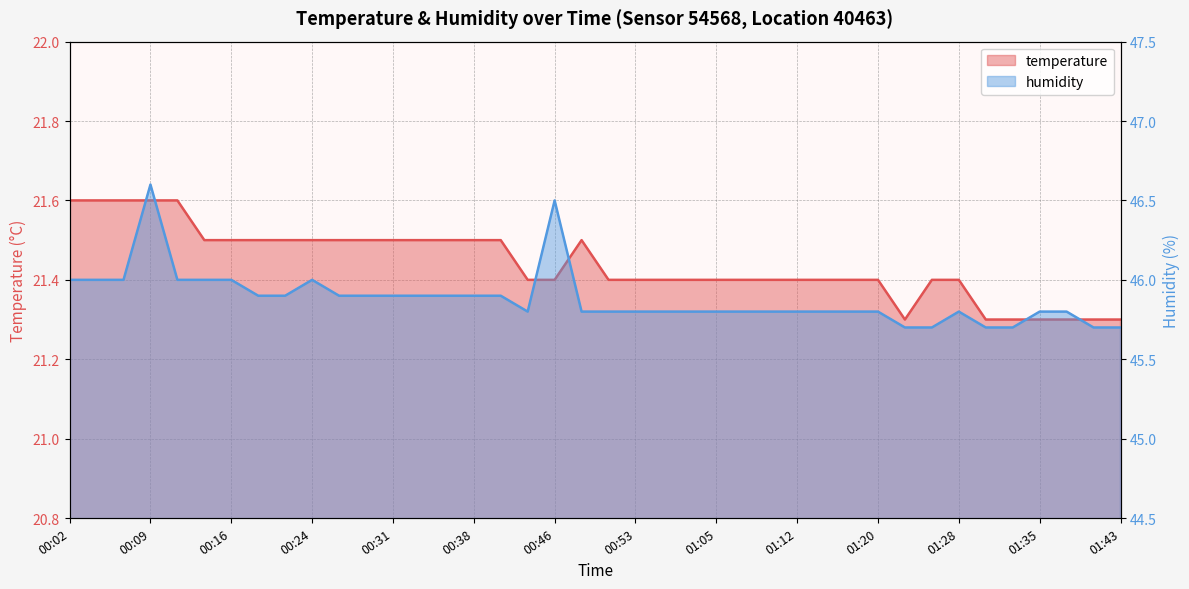

True or false: humidity and temperature cross at least once.

False